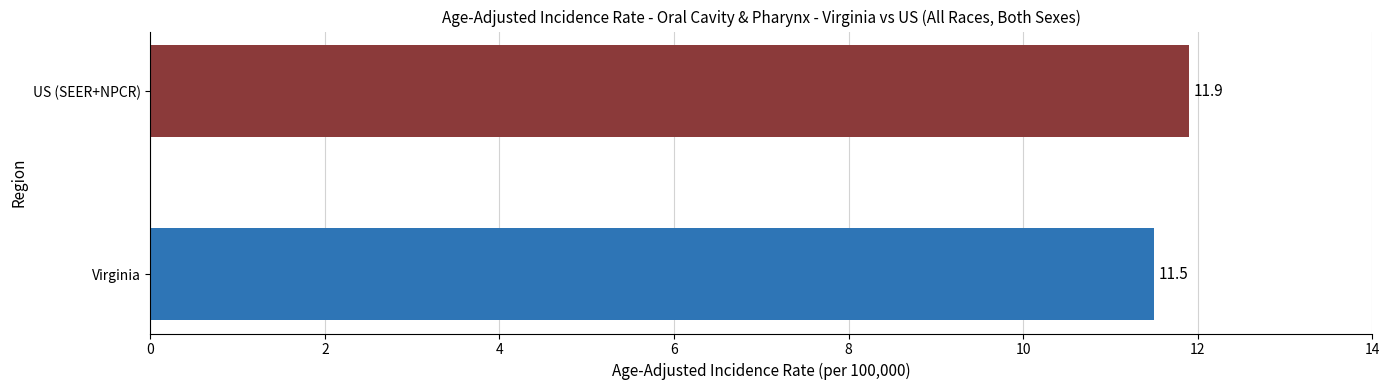

What is the change in value from Virginia to US (SEER+NPCR)?

+0.4